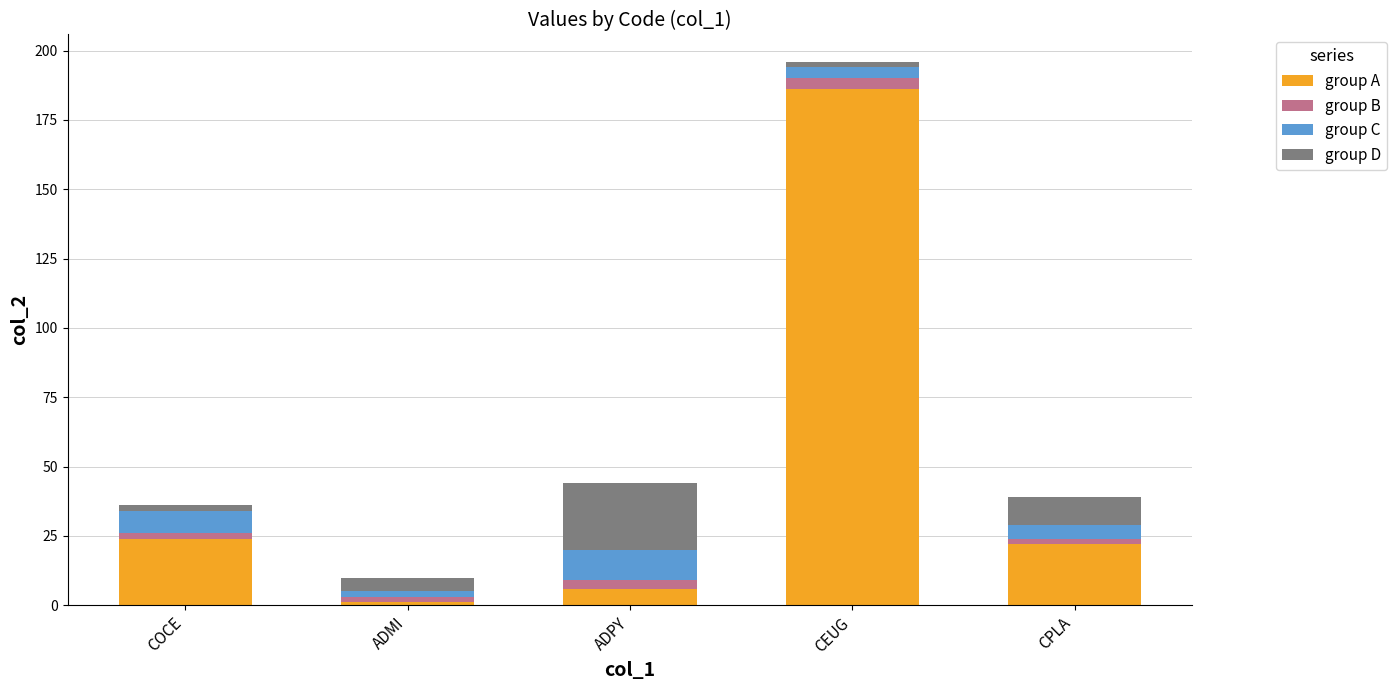

Are the bars grouped side by side (vs. stacked)?

No